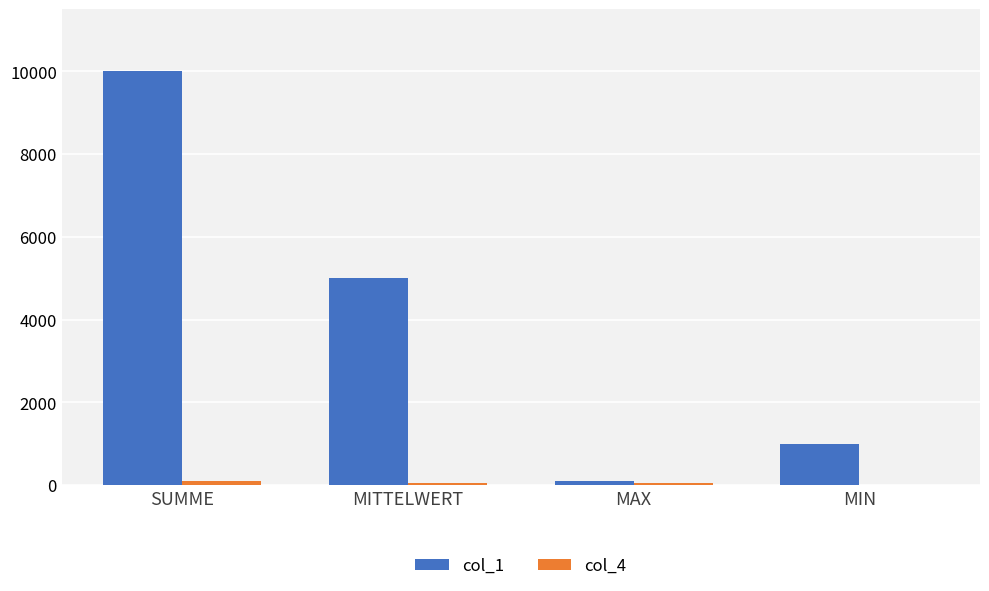

How many data points does each series have?

4